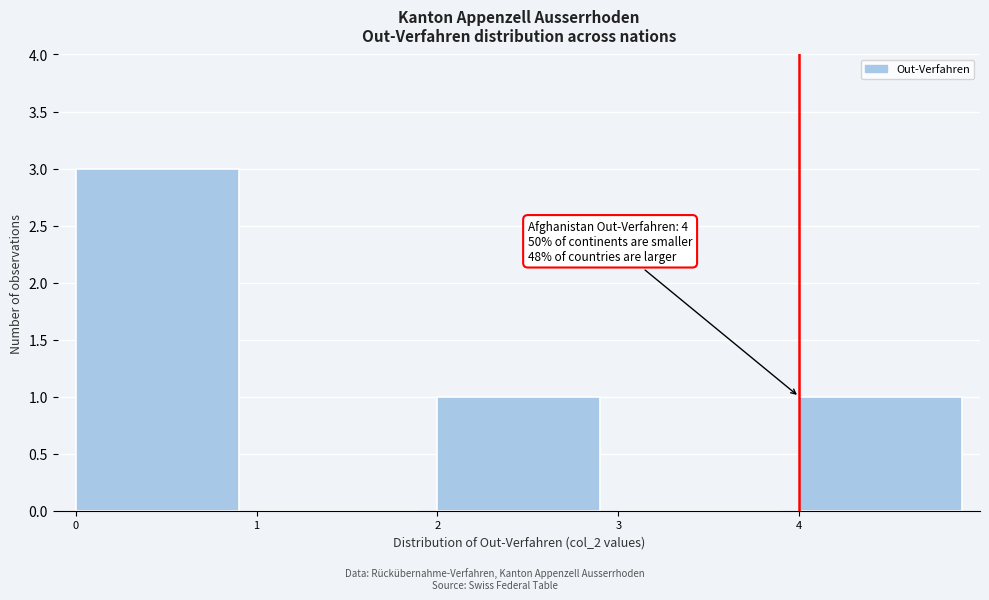

Over which range of the x-axis is the bar tallest?

0 to 1